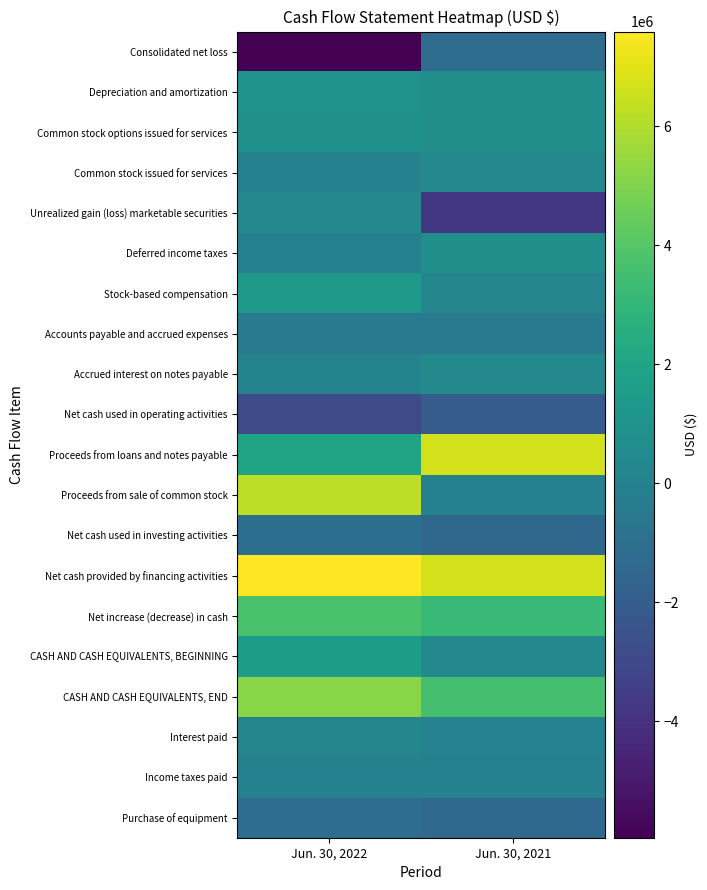

What is the difference between the highest and lowest values at Jun. 30, 2021?

10401086